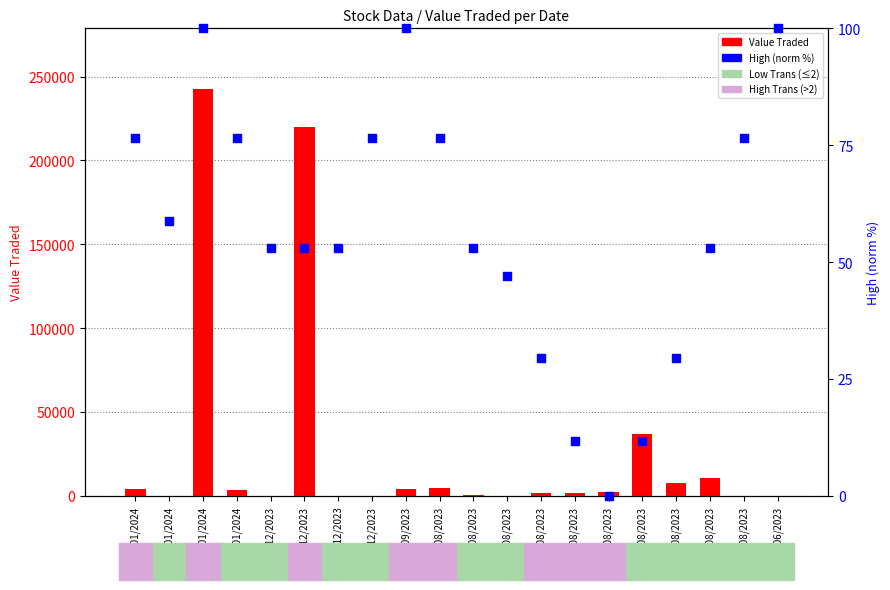

Is the value of Value Traded at 16/08/2023 greater than the value of High (norm %) at 03/01/2024?

No